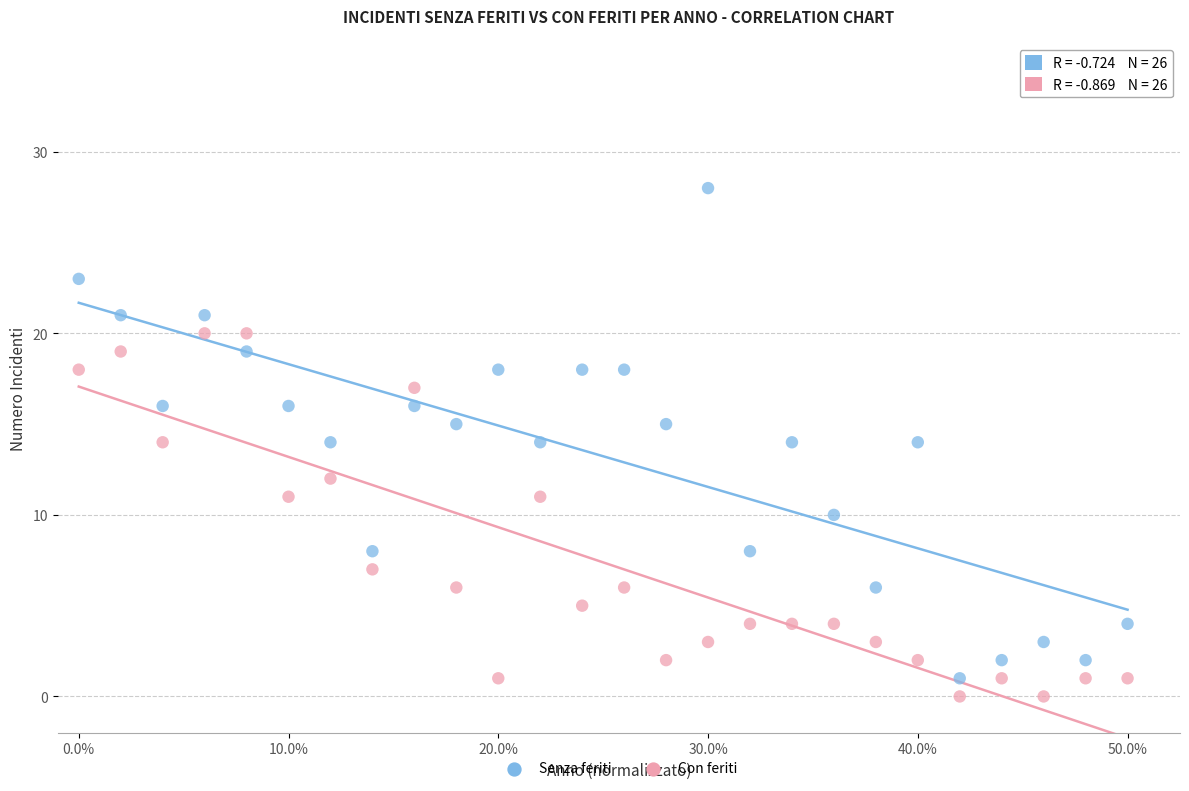

Across all data points, what is the range of Y values (max minus min)?

28